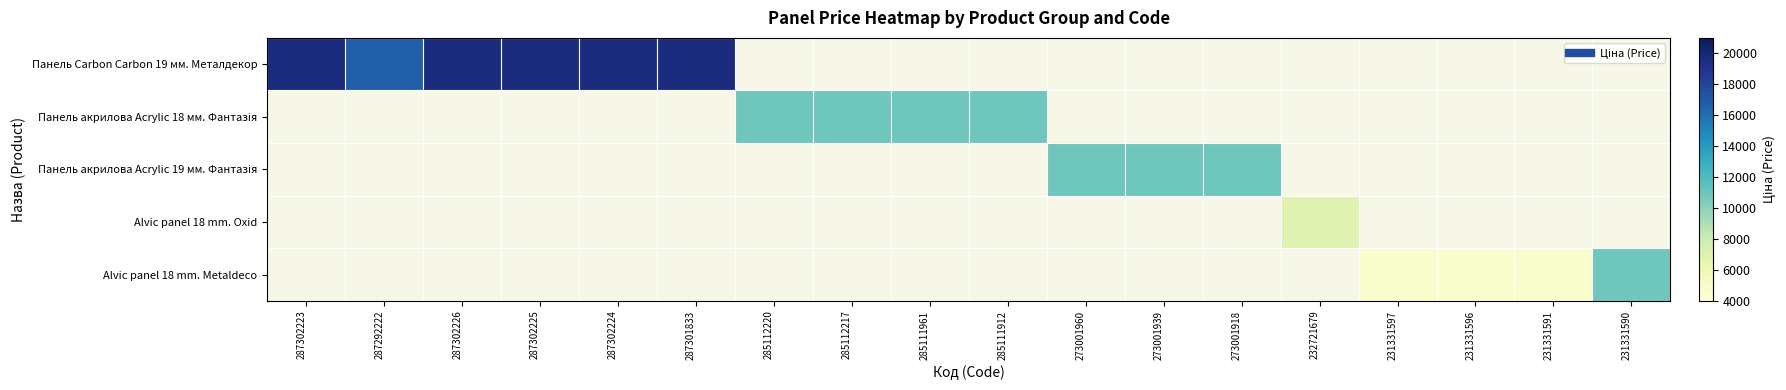

Rank the series at 287302225 from lowest to highest value.

Панель Carbon Carbon 19 мм. Металдекор, Панель акрилова Acrylic 18 мм. Фантазія, Панель акрилова Acrylic 19 мм. Фантазія, Alvic panel 18 mm. Oxid, Alvic panel 18 mm. Metaldeco